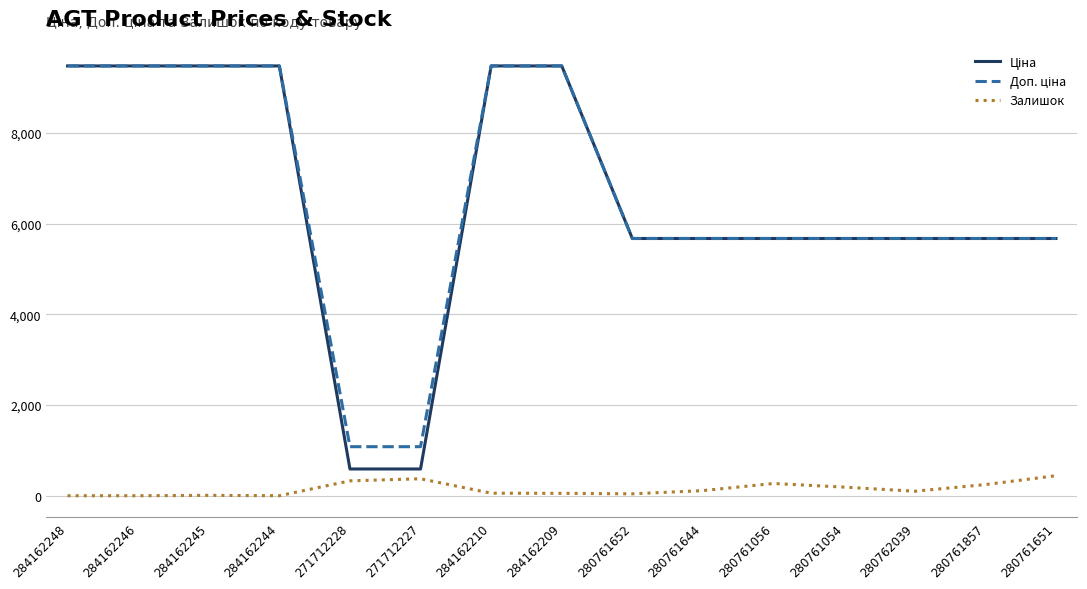

What is the total value across all series at 280761056?

11617.6